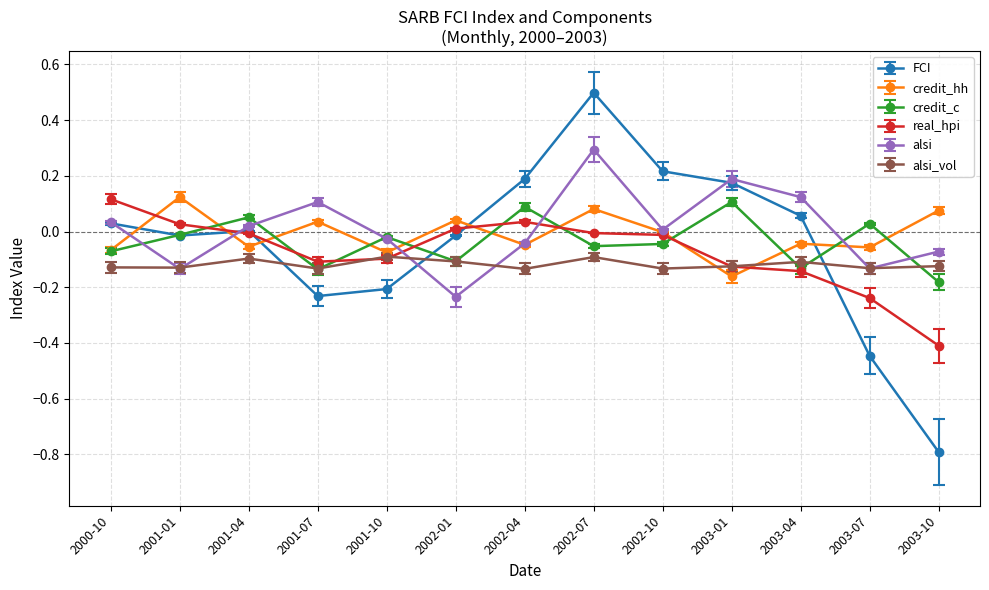

What position from the right is 2003-10?

1